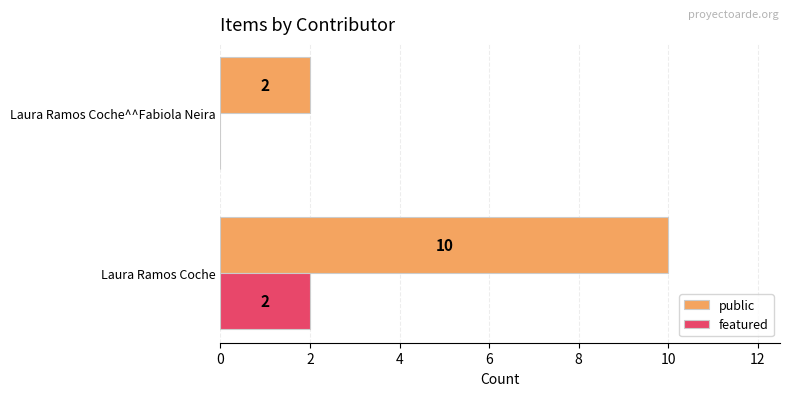

What is the sum of all public values?

12